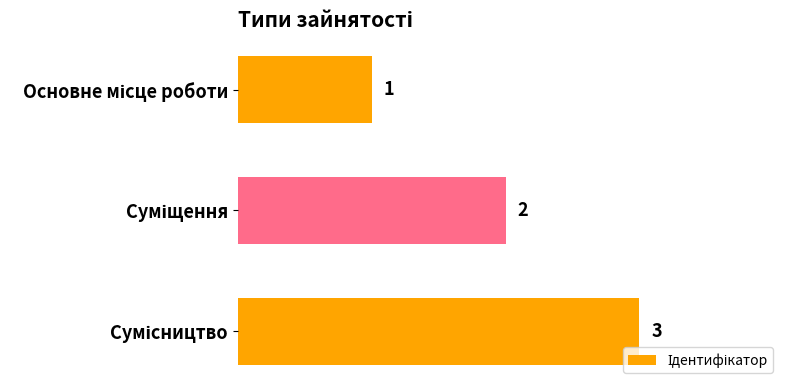

What is the value of the 1st bar from the top?

1